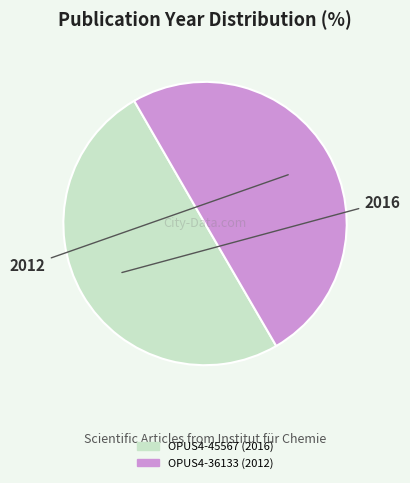

The OPUS4-45567 slice represents 50% of the pie. True or false?

True